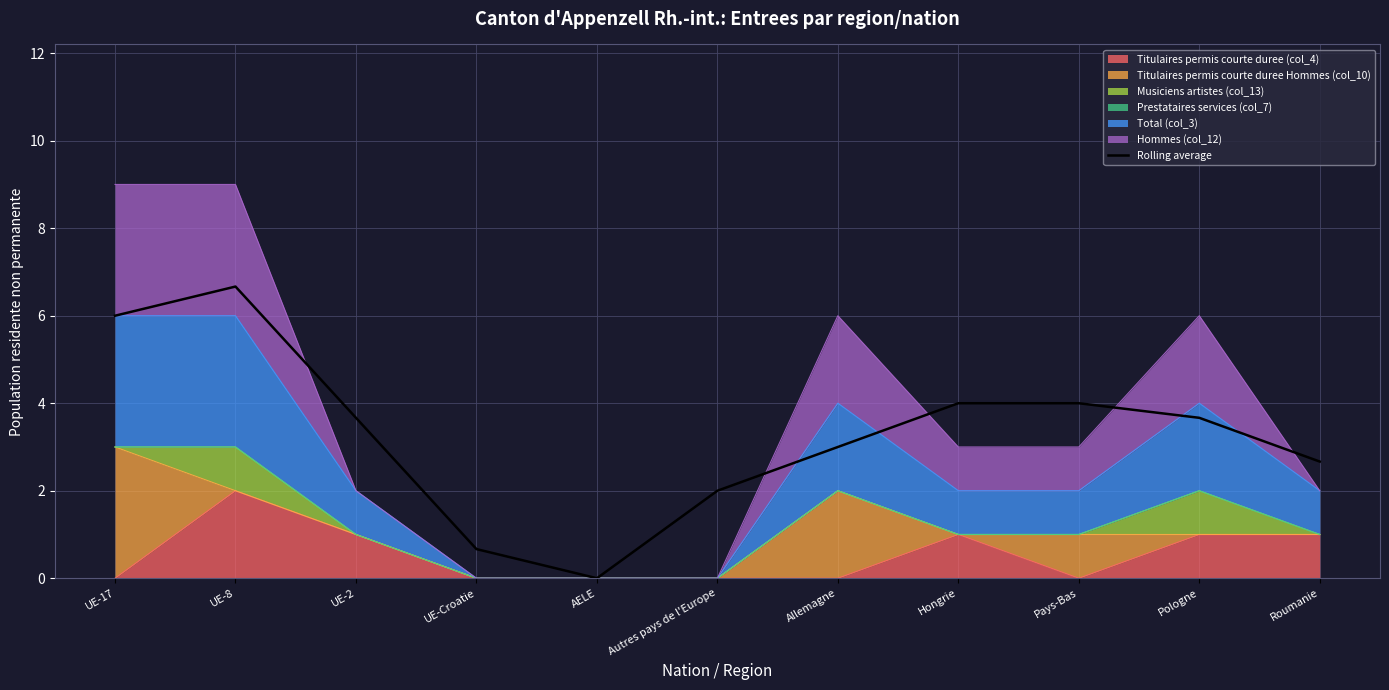

Reading left to right, extract all data points from this chart.

6.0	6.7	3.7	0.7	0.0	2.0	3.0	4.0	4.0	3.7	2.7